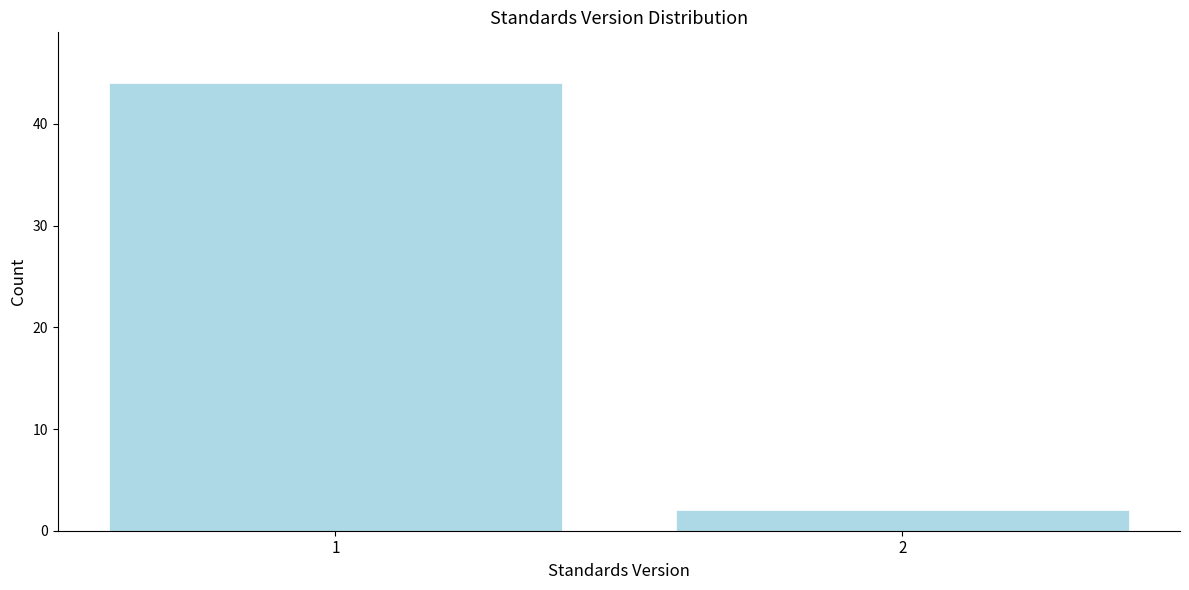

Reading left to right, list all the values displayed in this chart.

1=44	2=2